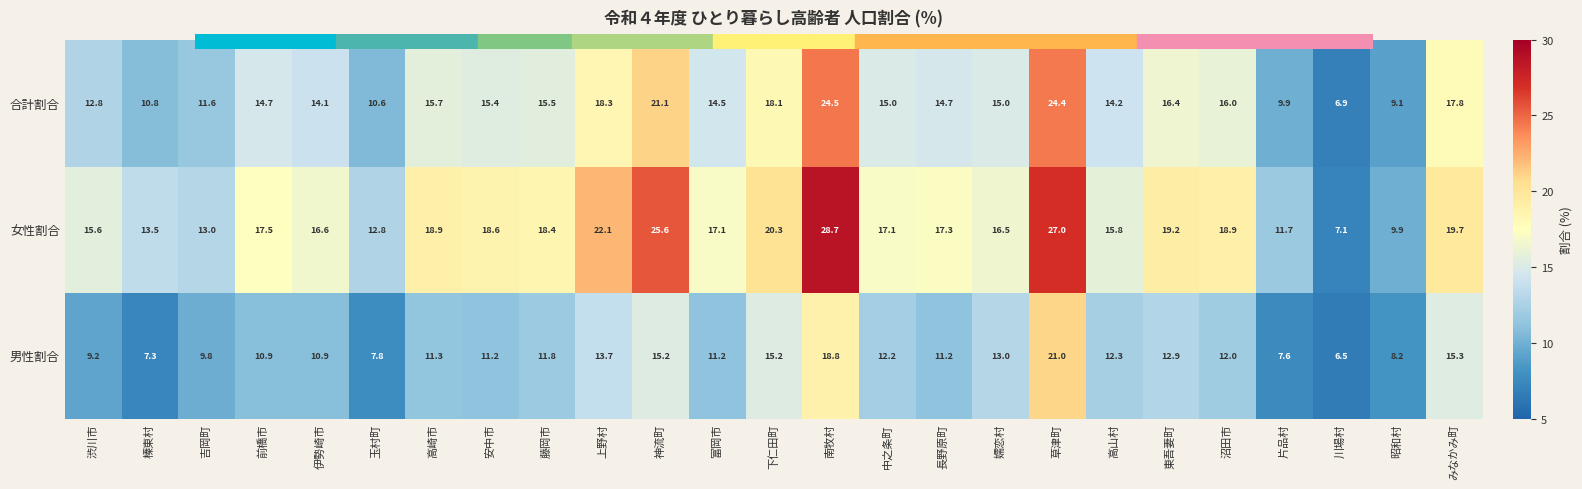

What is the spread (max minus min) of values at 吉岡町?

3.2